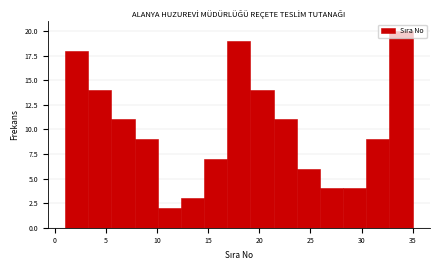

How tall is the bar that spans 23.5 to 26.0 on the x-axis? Neither the bar edges nor the heights are printed on the chart, so give them approximately, as read against the axes.

6